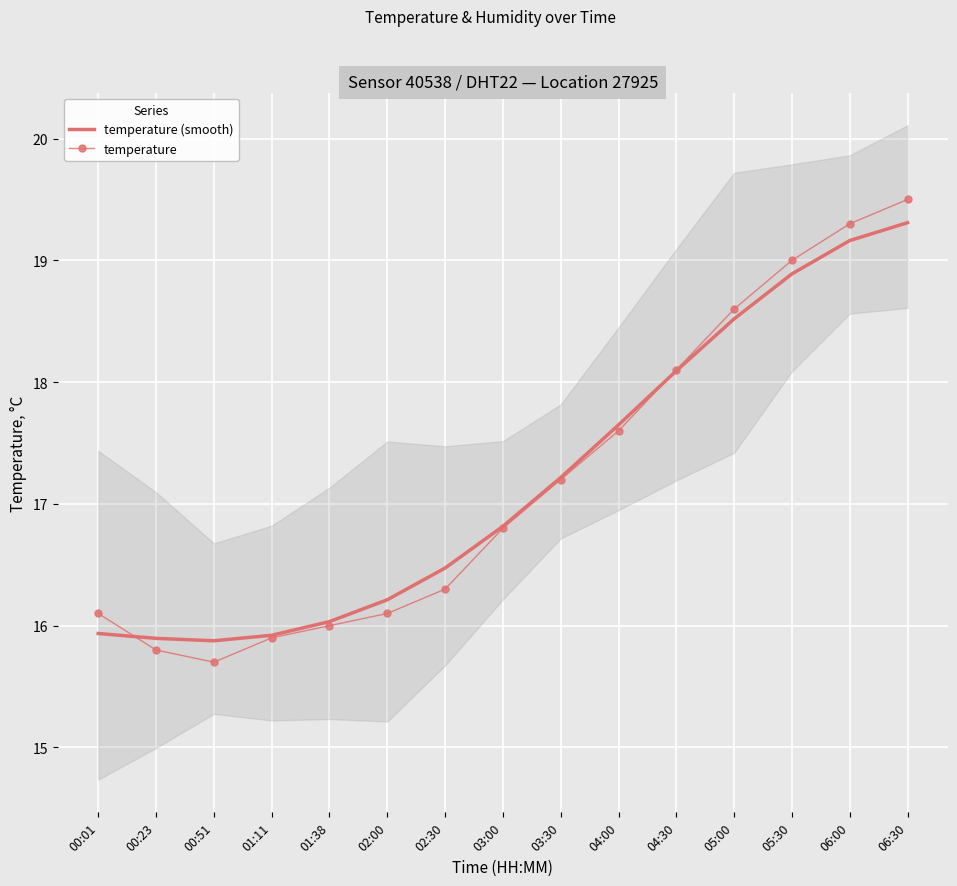

True or false: temperature has a value of 4.2 at 01:11.

False